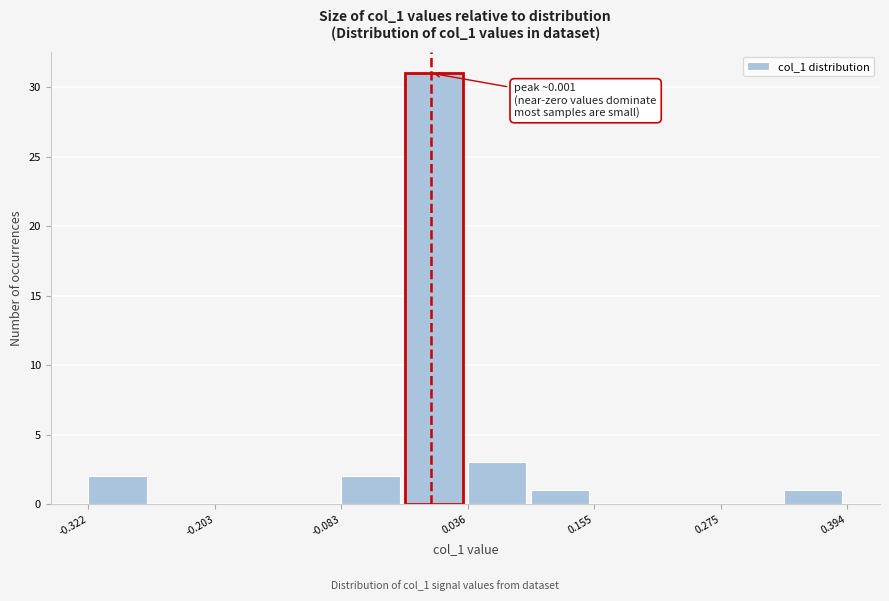

Around what value on the x-axis is the tallest bar? Give the approximate position of its centre, as read against the axis.

0.00